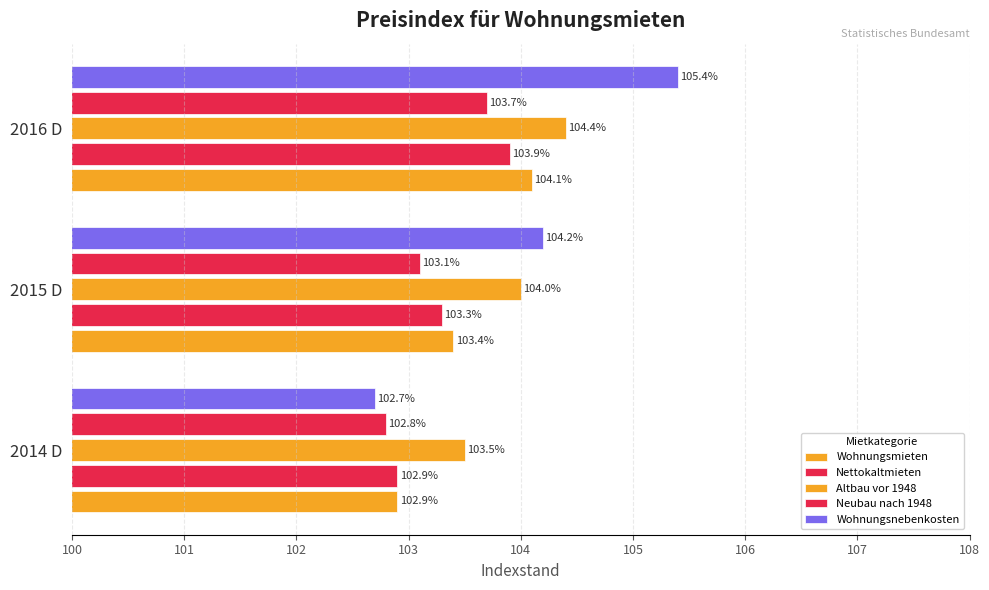

At how many categories does at least one series exceed 103?

3